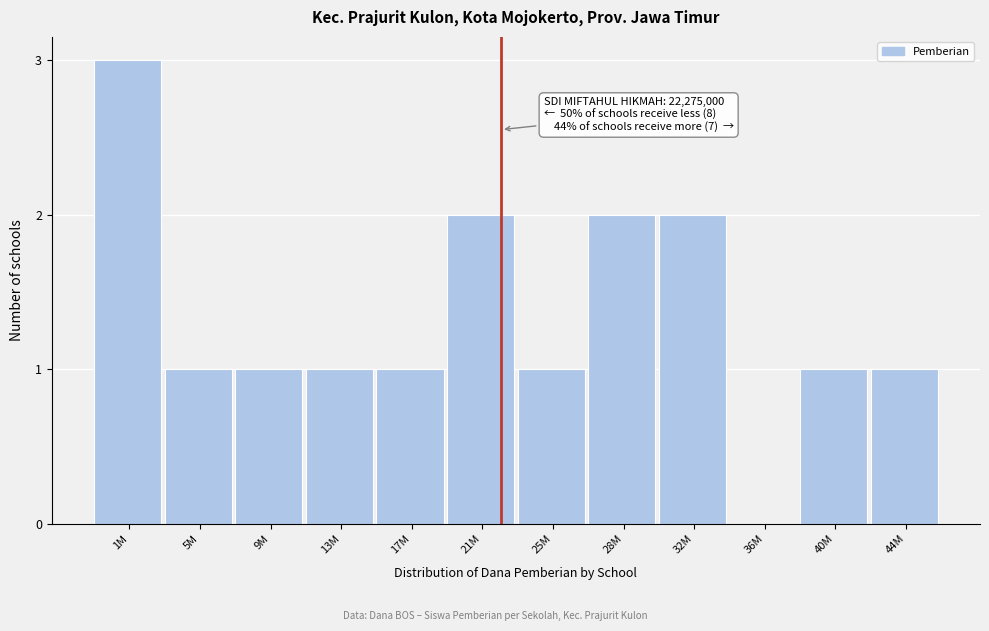

Reading right to left, list all the values displayed in this chart.

44M=1	40M=1	36M=0	32M=2	28M=2	25M=1	21M=2	17M=1	13M=1	9M=1	5M=1	1M=3